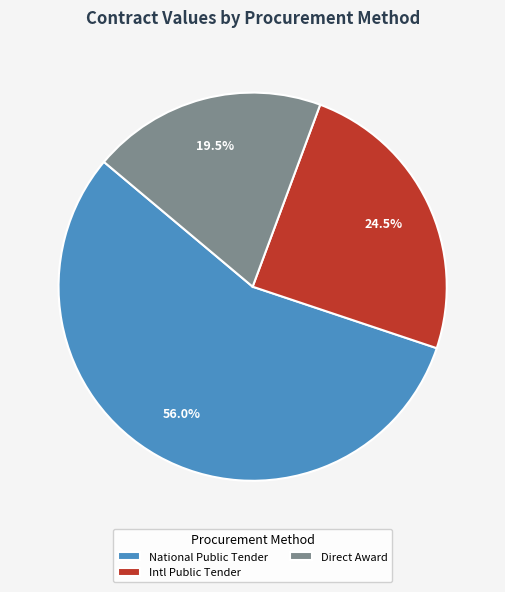

How many slices are in this pie chart?

3